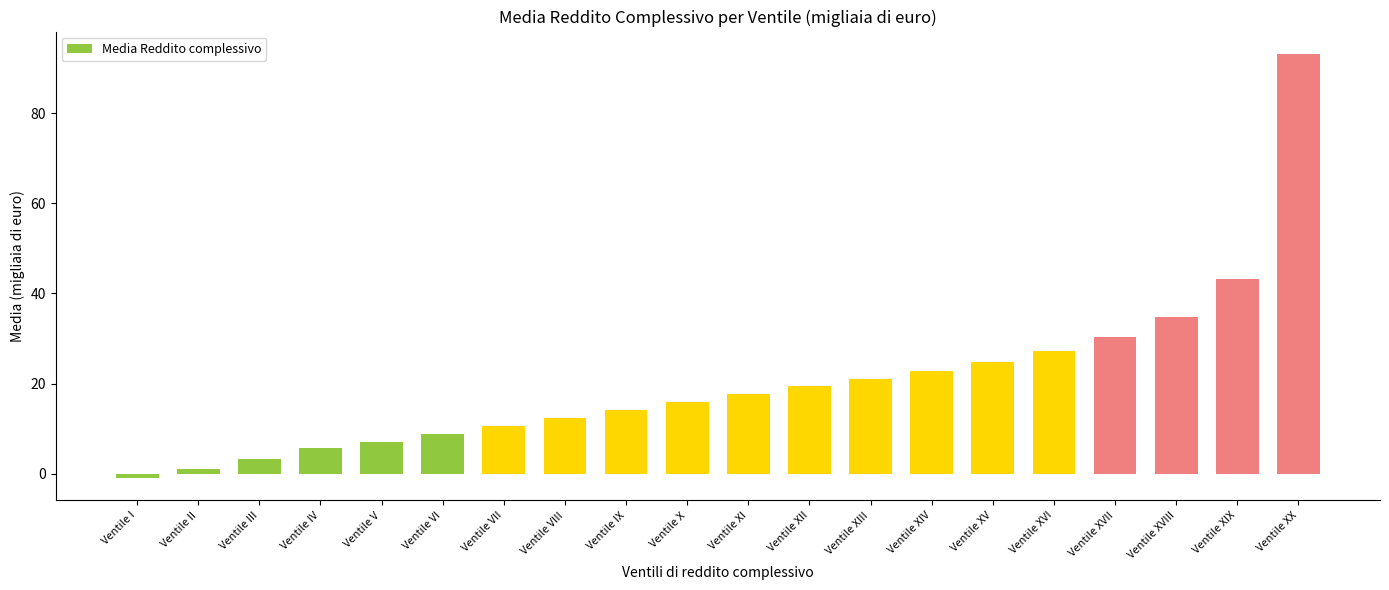

What is the maximum value shown in the chart?

93.2